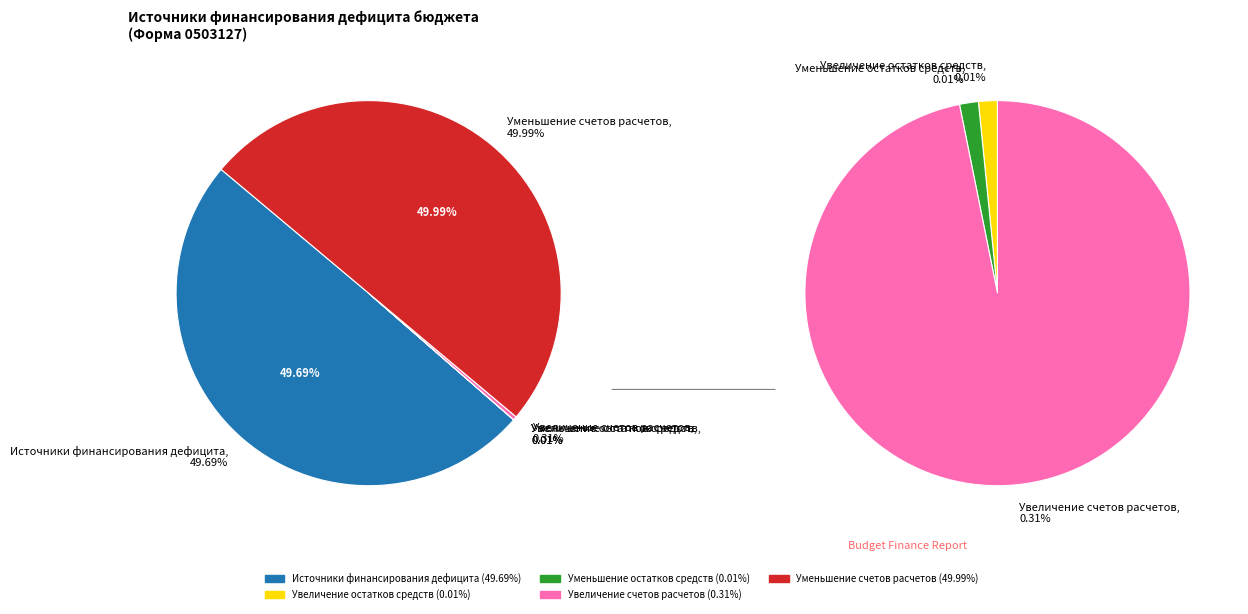

The Уменьшение остатков средств slice represents 0% of the pie. True or false?

True